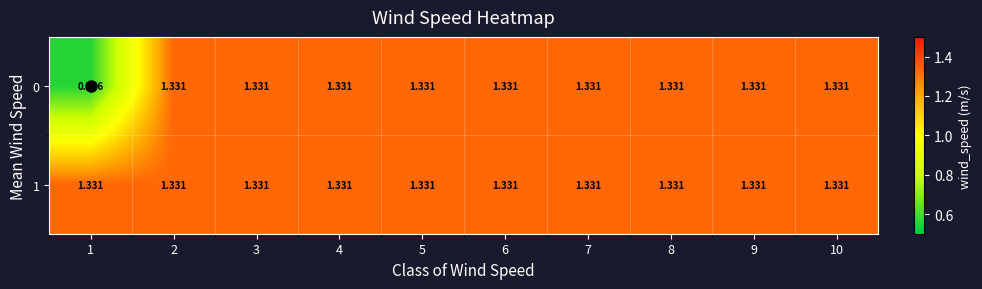

Is the value of 1 at 3 greater than the value of 0 at 1?

Yes